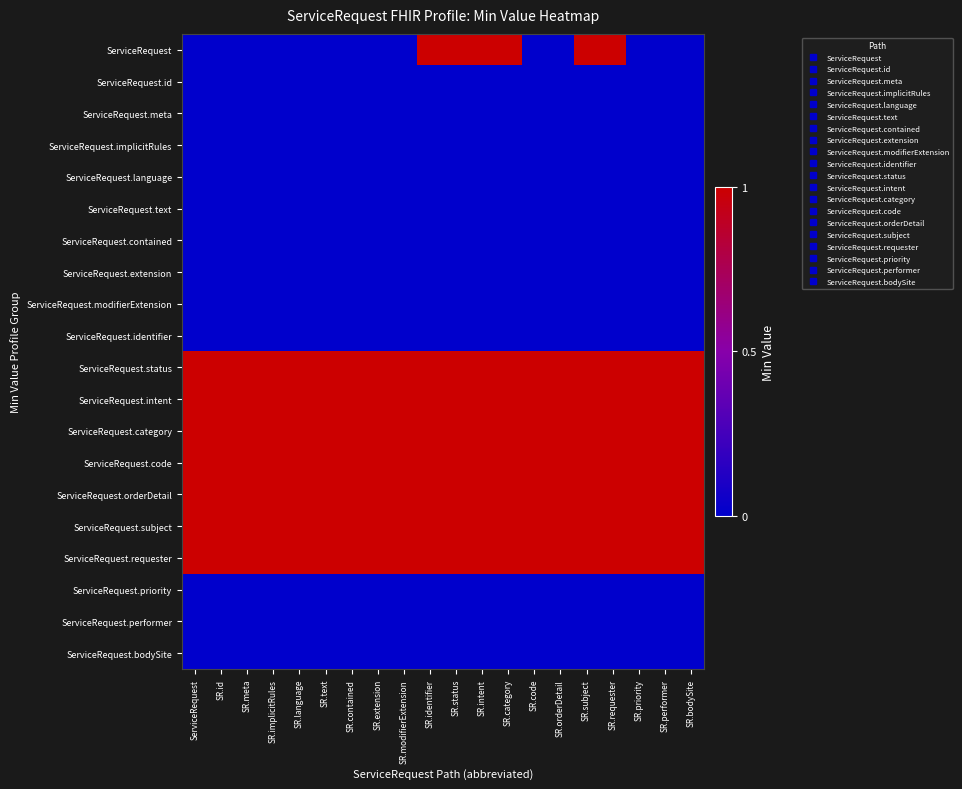

What is the maximum value shown in the chart?

1